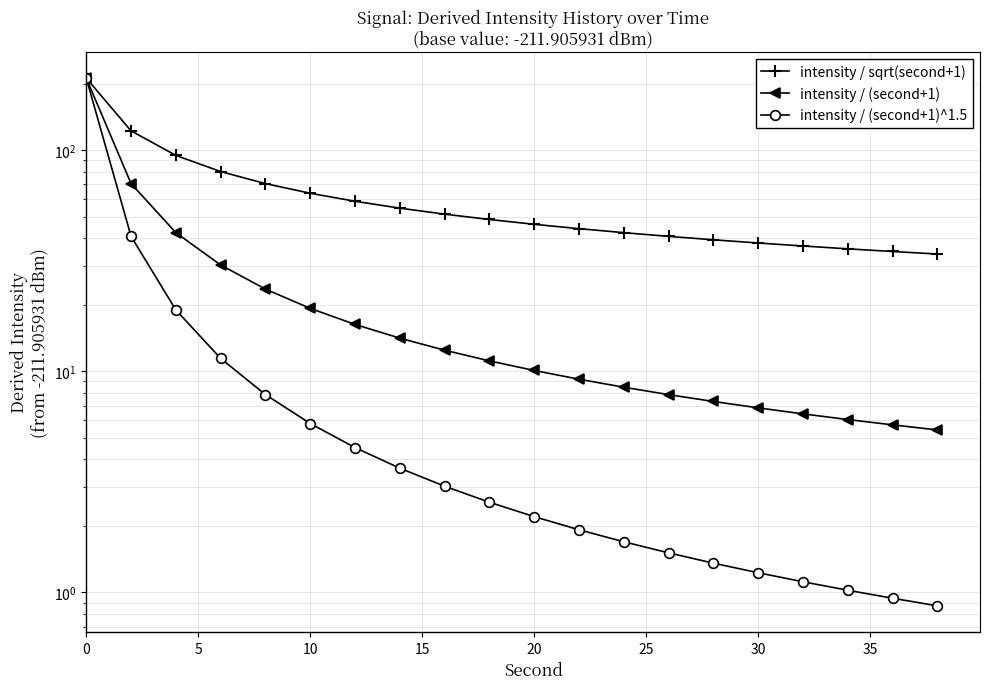

What are all the series names shown in the legend?

intensity / sqrt(second+1), intensity / (second+1), intensity / (second+1)^1.5